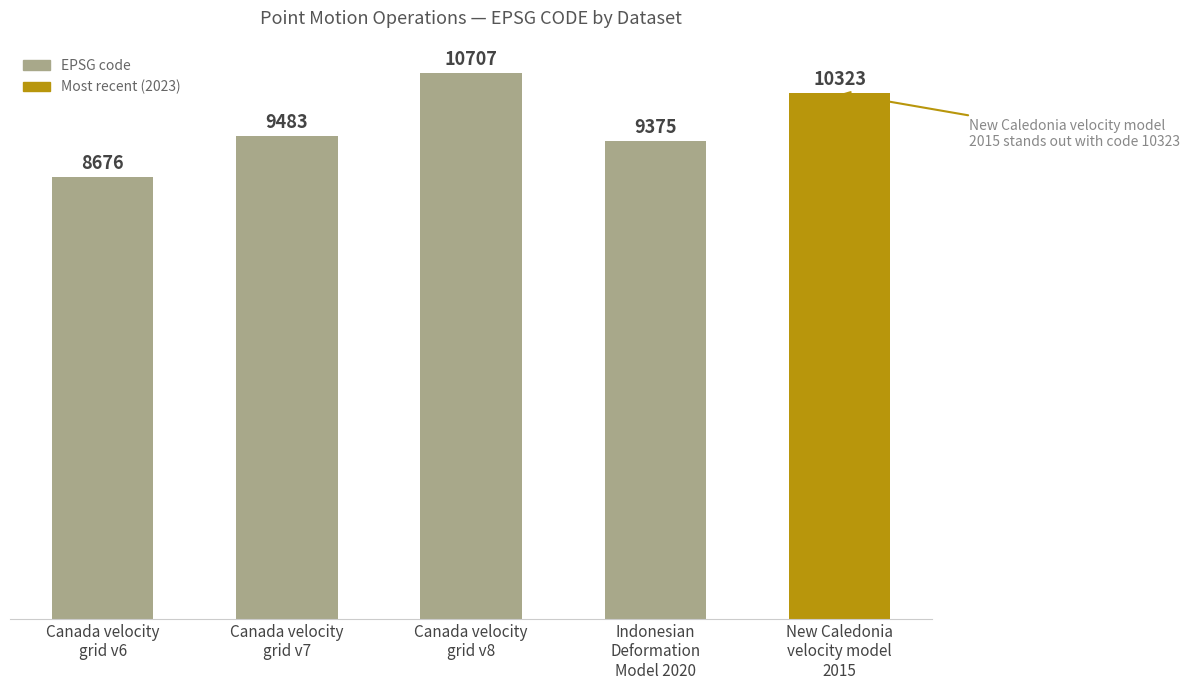

What is the change in value from Indonesian
Deformation
Model 2020 to New Caledonia
velocity model
2015?

+948